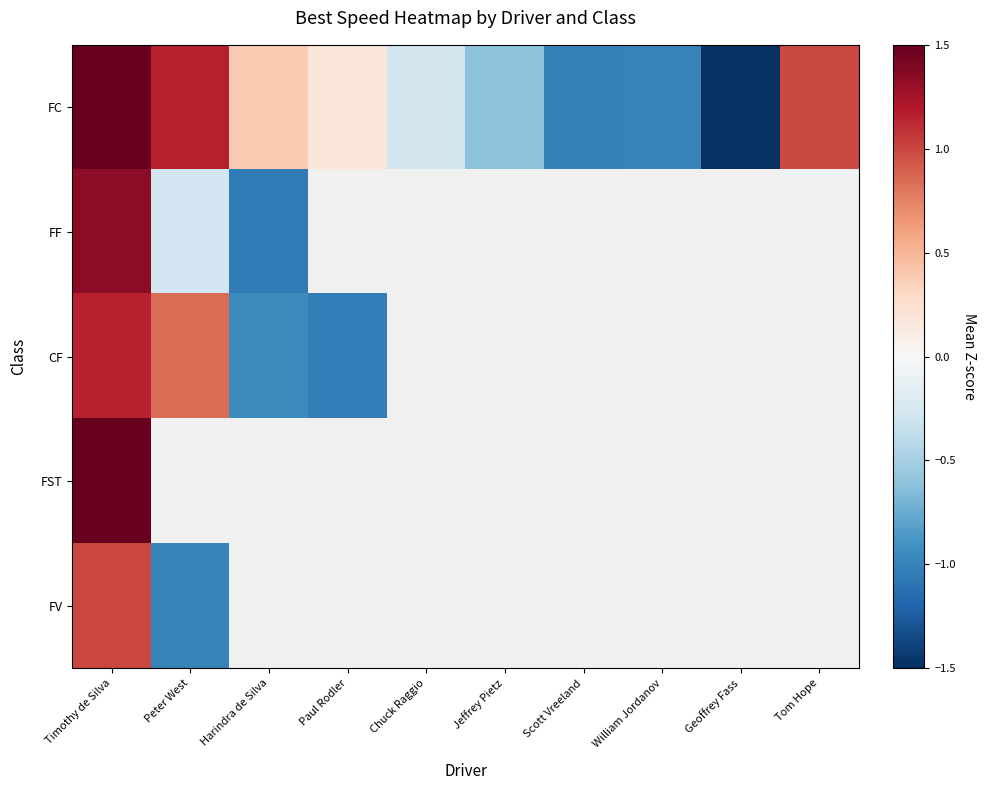

Rank the series by their maximum value, from highest to lowest.

FST, FC, FF, CF, FV